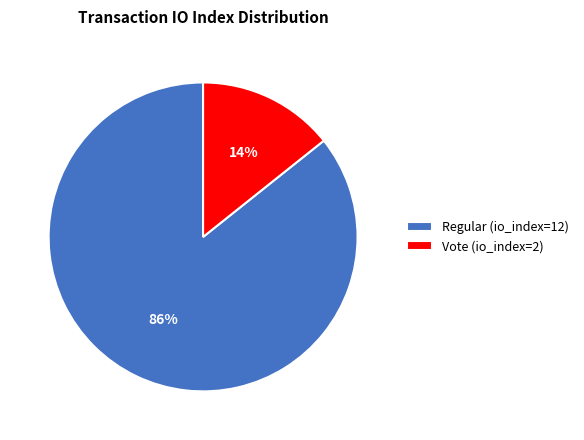

Between Vote (io_index=2) and Regular (io_index=12), which is larger?

Regular (io_index=12)